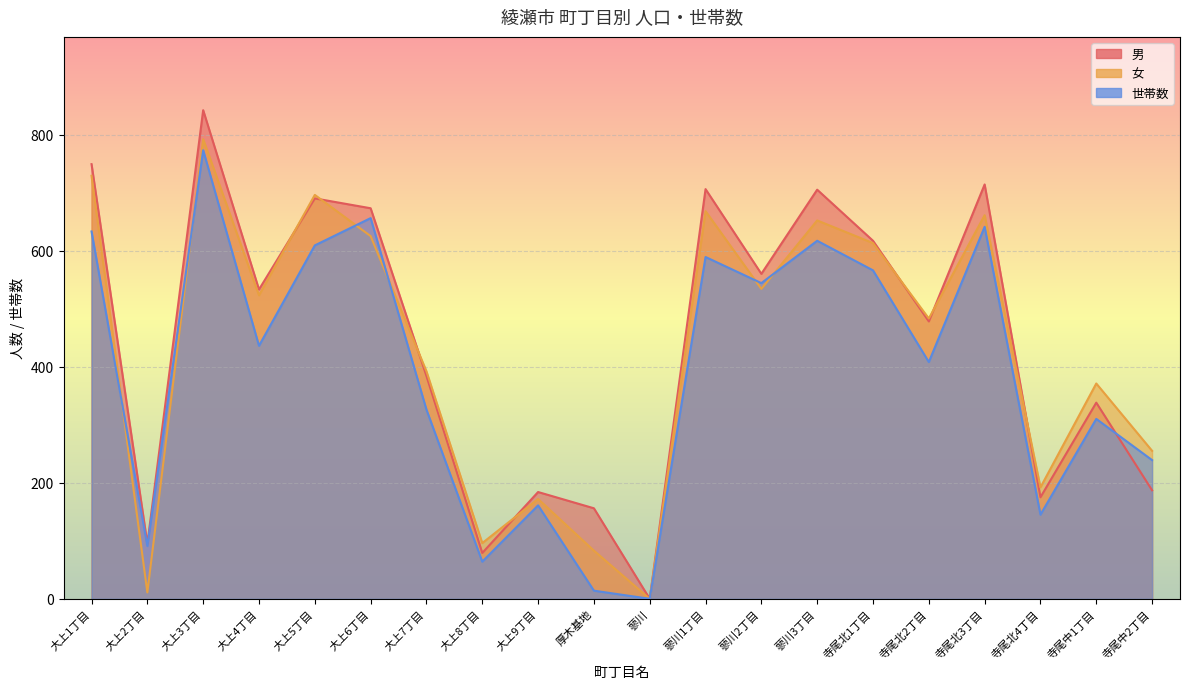

Reading left to right, list all the values displayed in this chart.

世帯数: 大上1丁目=633	大上2丁目=91	大上3丁目=773	大上4丁目=436	大上5丁目=609	大上6丁目=656	大上7丁目=326	大上8丁目=64	大上9丁目=161	厚木基地=14	蓼川=0	蓼川1丁目=589	蓼川2丁目=544	蓼川3丁目=617	寺尾北1丁目=566	寺尾北2丁目=408	寺尾北3丁目=641	寺尾北4丁目=145	寺尾中1丁目=310	寺尾中2丁目=239
女: 大上1丁目=729	大上2丁目=11	大上3丁目=792	大上4丁目=523	大上5丁目=696	大上6丁目=625	大上7丁目=392	大上8丁目=96	大上9丁目=172	厚木基地=83	蓼川=0	蓼川1丁目=668	蓼川2丁目=534	蓼川3丁目=652	寺尾北1丁目=613	寺尾北2丁目=483	寺尾北3丁目=661	寺尾北4丁目=192	寺尾中1丁目=371	寺尾中2丁目=255
男: 大上1丁目=749	大上2丁目=95	大上3丁目=842	大上4丁目=533	大上5丁目=690	大上6丁目=673	大上7丁目=384	大上8丁目=79	大上9丁目=184	厚木基地=156	蓼川=0	蓼川1丁目=706	蓼川2丁目=560	蓼川3丁目=705	寺尾北1丁目=617	寺尾北2丁目=478	寺尾北3丁目=714	寺尾北4丁目=175	寺尾中1丁目=338	寺尾中2丁目=187